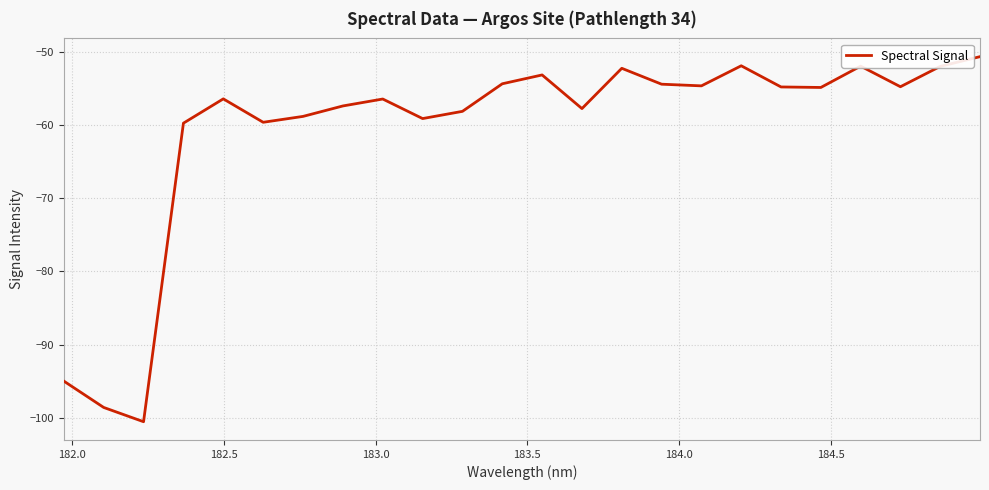

Does the chart have visible grid lines?

Yes